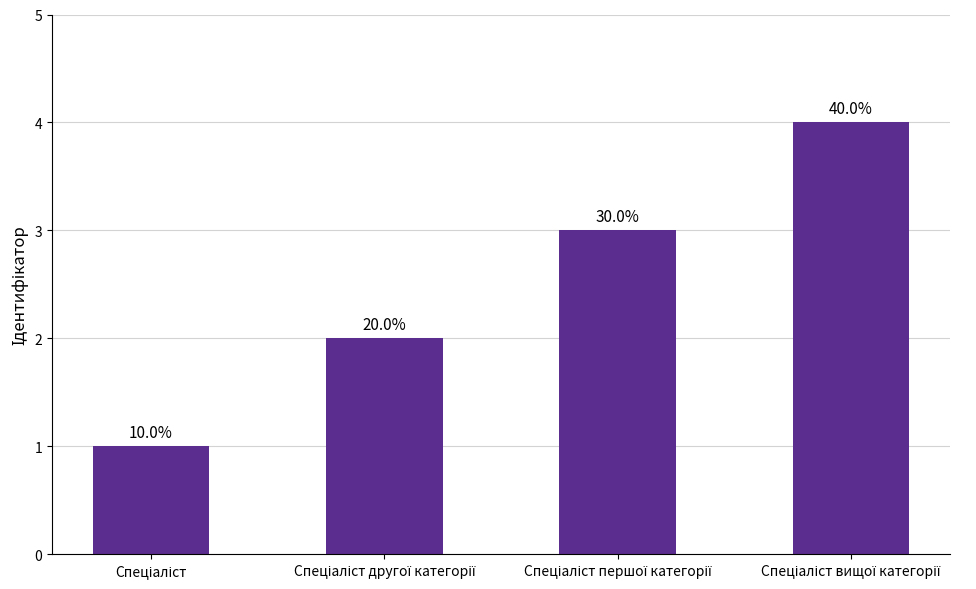

Are the bars grouped side by side (vs. stacked)?

No